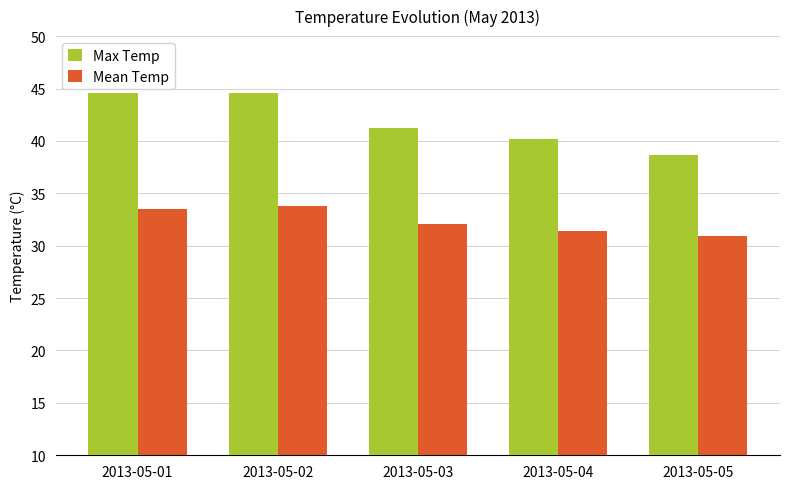

What is the greatest value displayed?

44.6